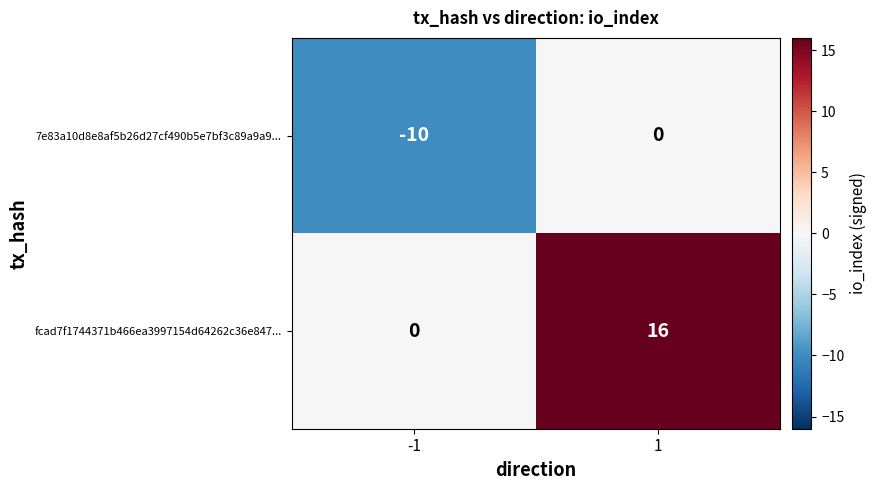

The value of 7e83a10d8e8af5b26d27cf490b5e7bf3c89a9a9... at 1 is 0. True or false?

True